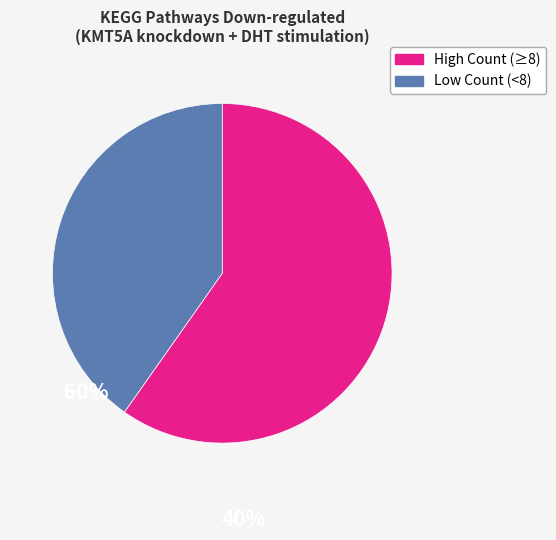

Does any single category account for the majority?

Yes